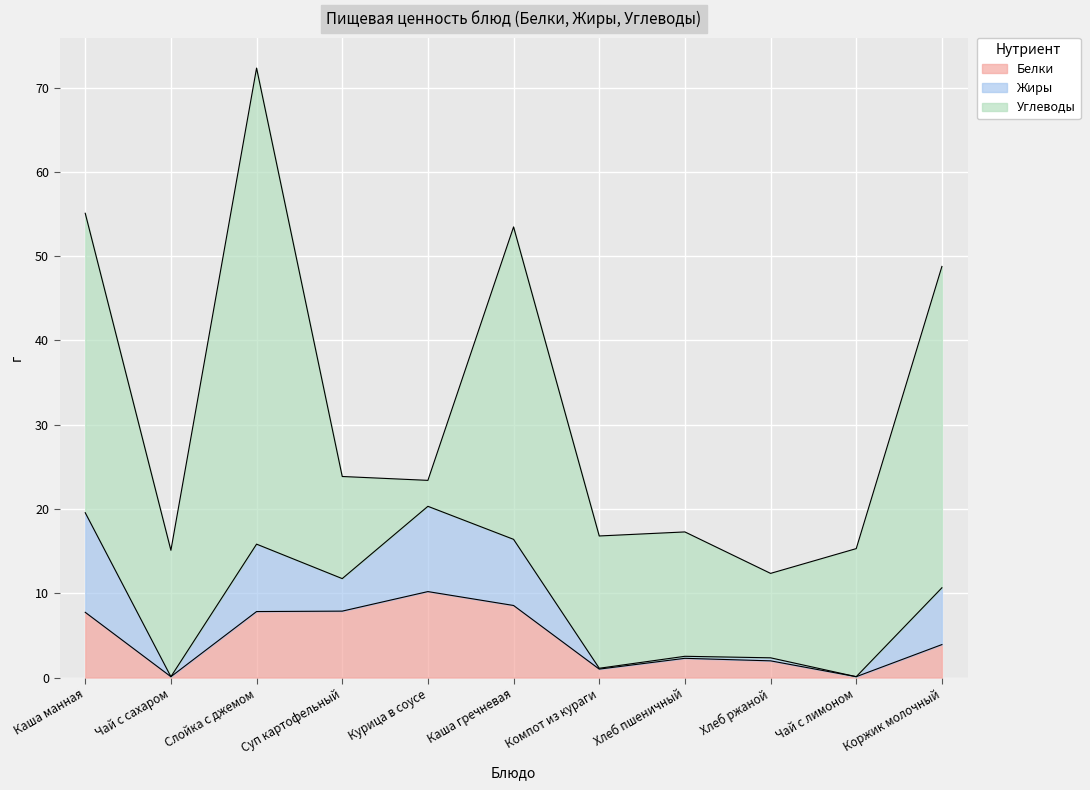

Which series has the widest spread of values?

Углеводы